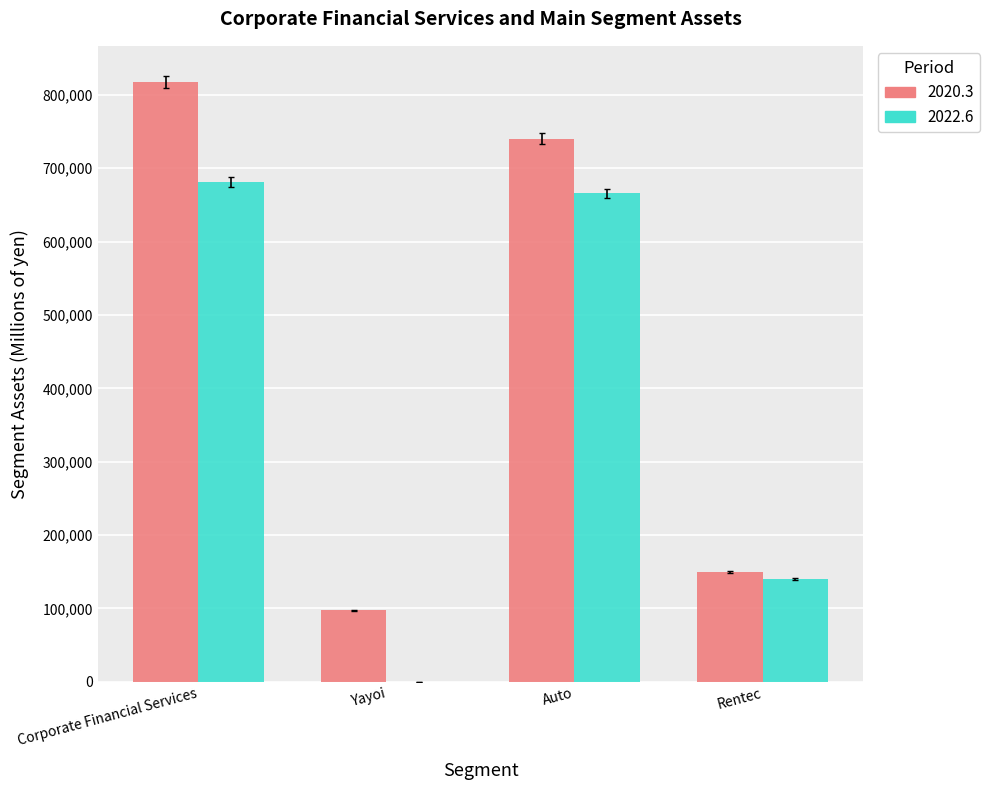

Is the value of 2020.3 at Rentec greater than the value of 2022.6 at Auto?

No